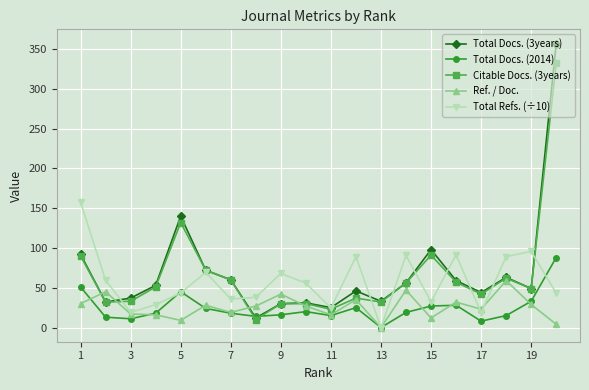

What is the value of the Total Docs. (2014) point at the 5th from the left?

45.0